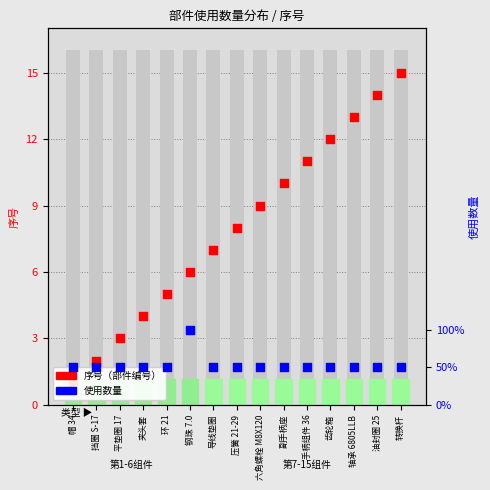

Which series reaches the minimum Y coordinate?

序号（部件编号）